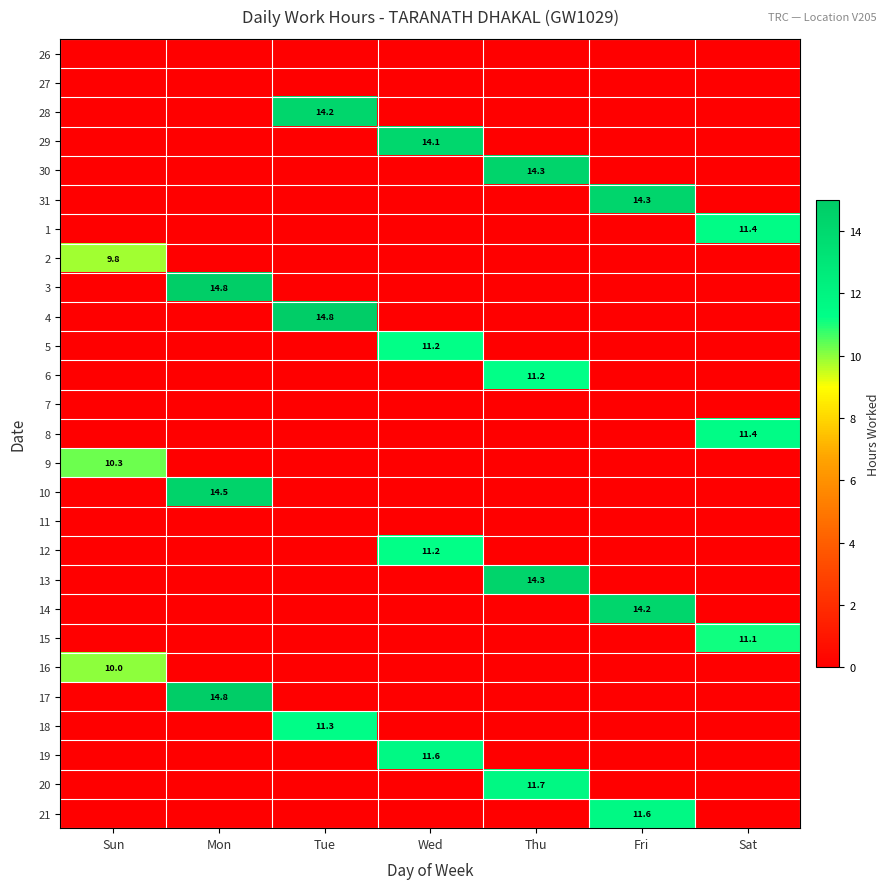

The value of 18 at Mon is 7.0. True or false?

False